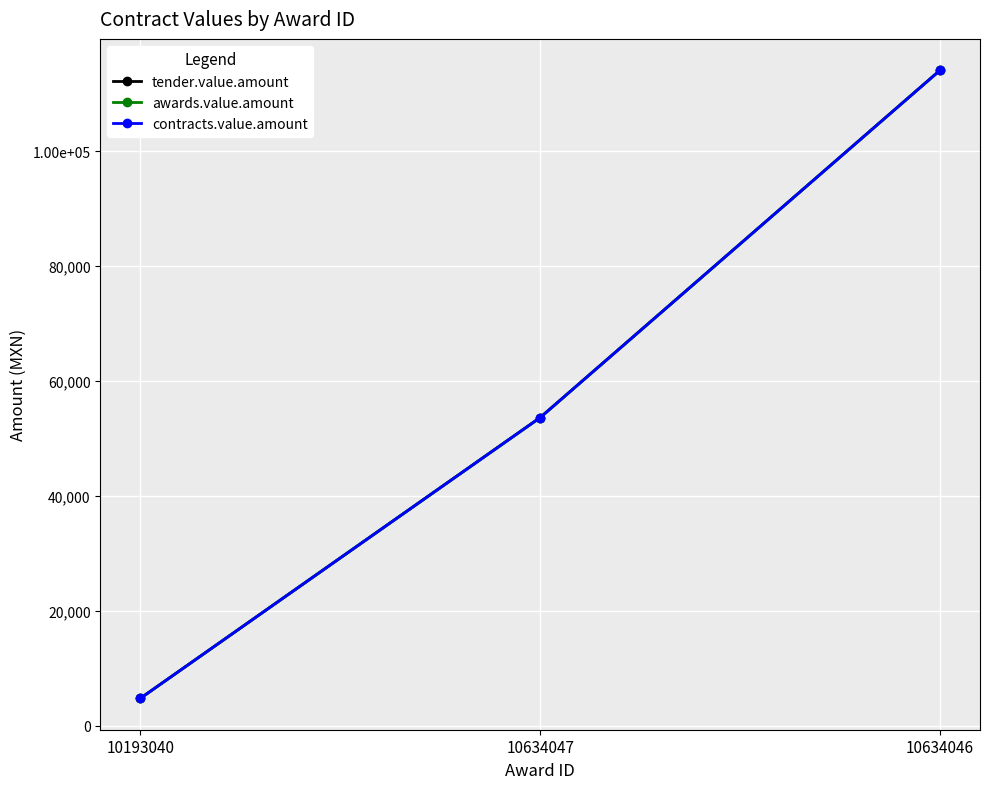

Does the chart have visible grid lines?

Yes